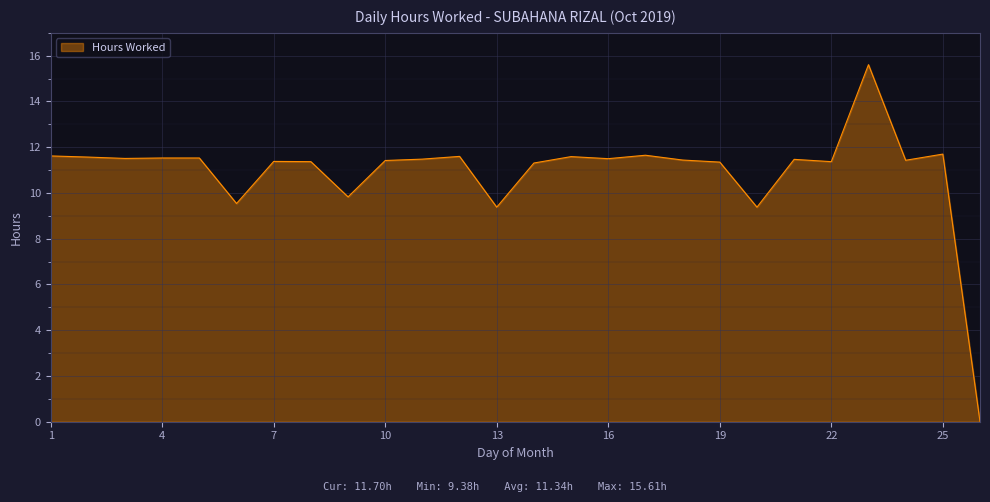

What is the difference between the maximum and minimum values?

15.6